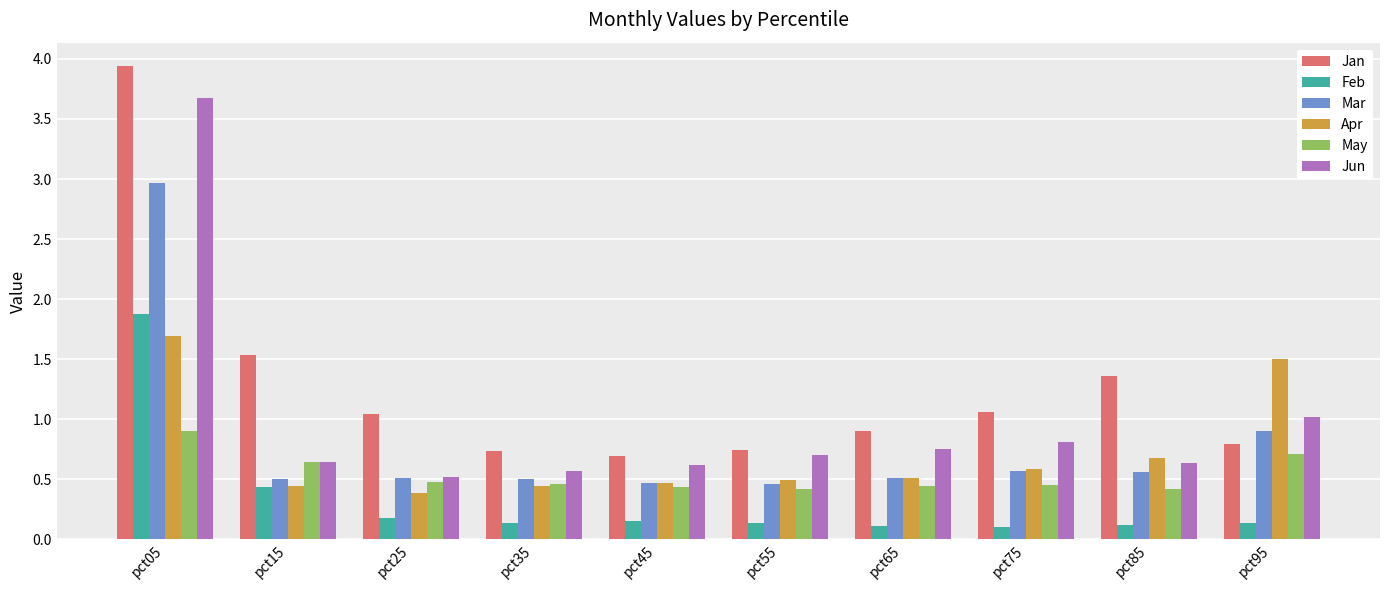

The value of Apr at pct05 is 2.8. True or false?

False